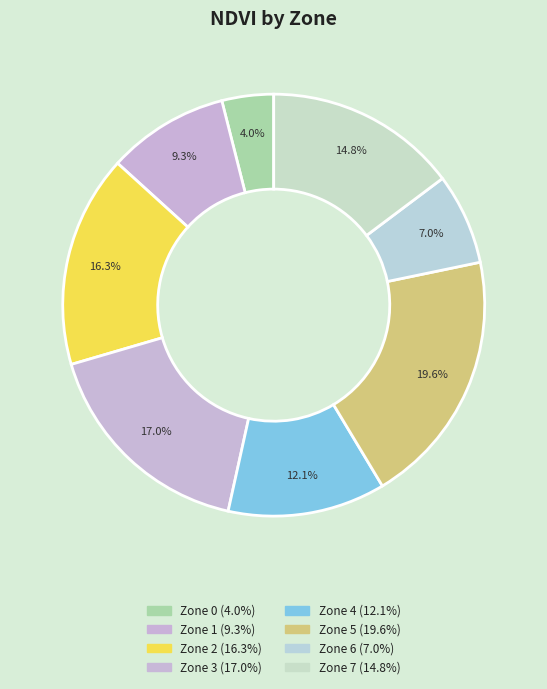

Do Zone 5 and Zone 0 together represent more than half of the pie?

No